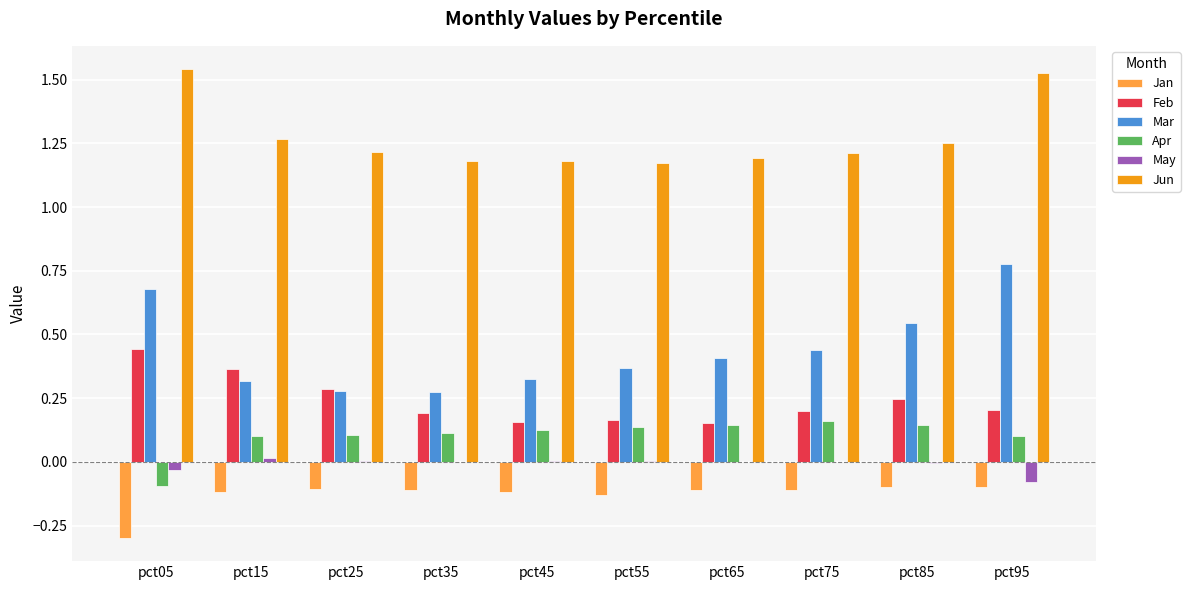

What are all the series names shown in the legend?

Jan, Feb, Mar, Apr, May, Jun